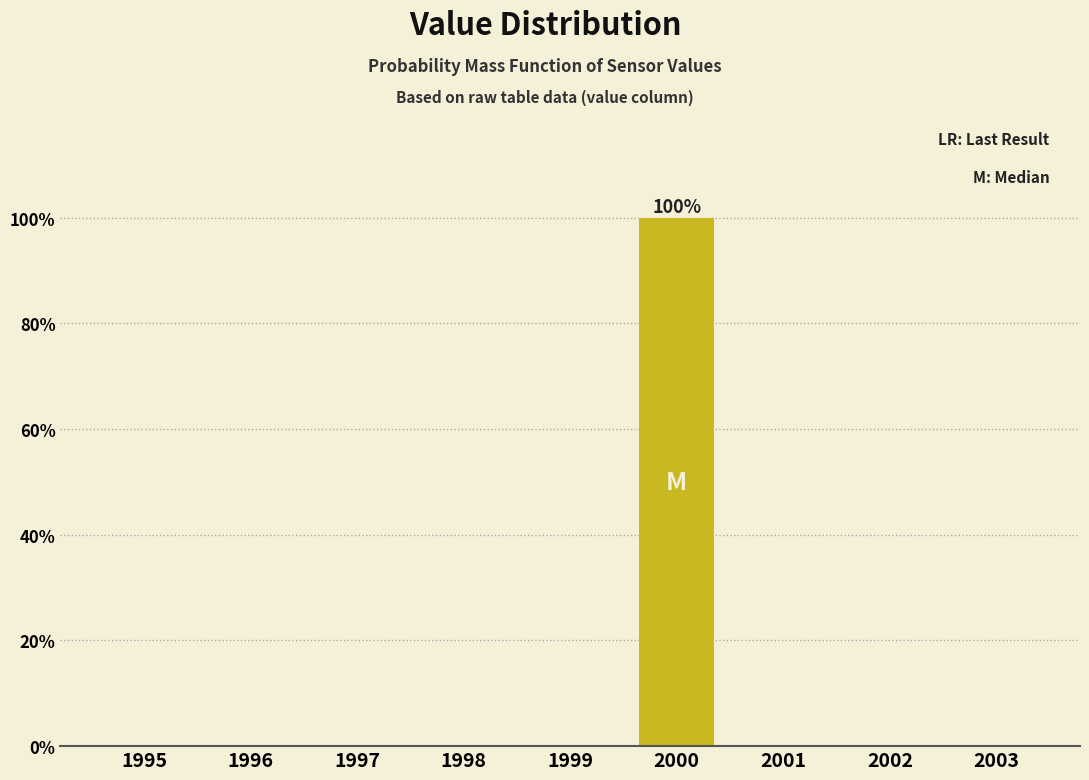

Reading left to right, transcribe all the data shown in this chart.

1995=0	1996=0	1997=0	1998=0	1999=0	2000=100	2001=0	2002=0	2003=0